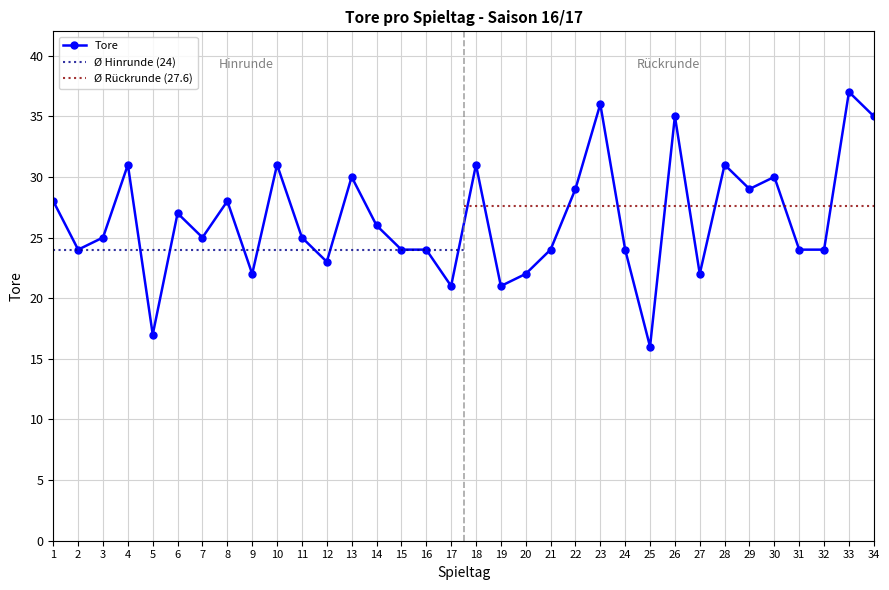

What is the sum of the values at 28 and 19?

52